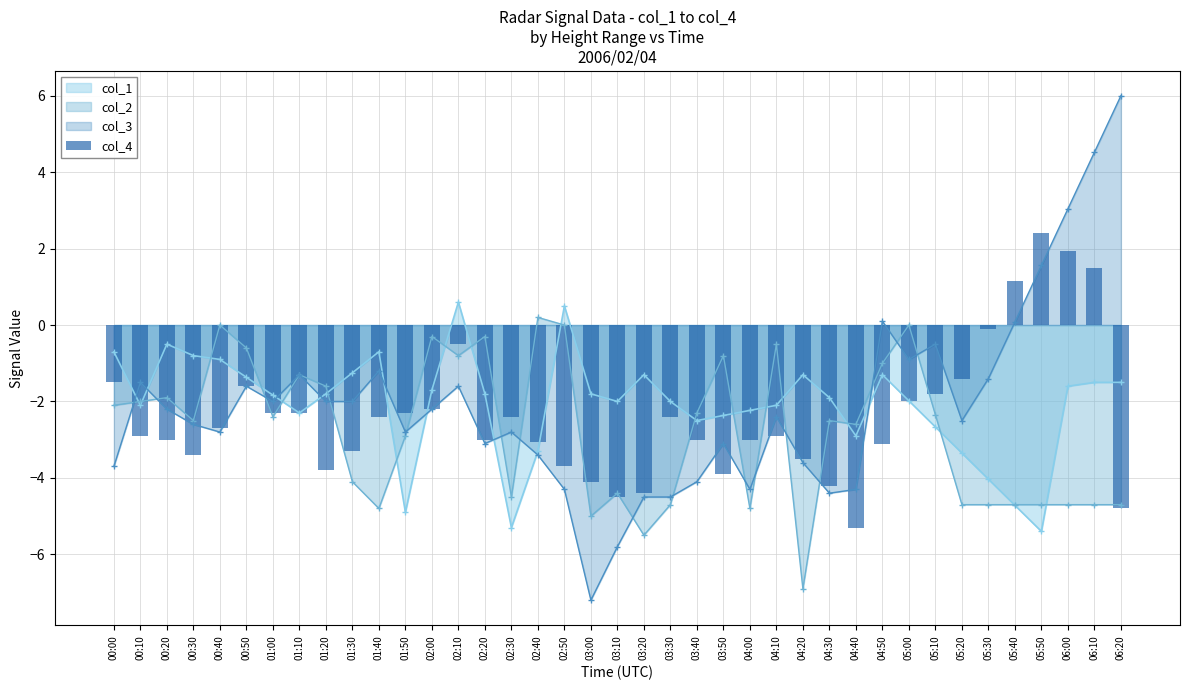

Which category has the lowest value in the col_3 series?

03:00